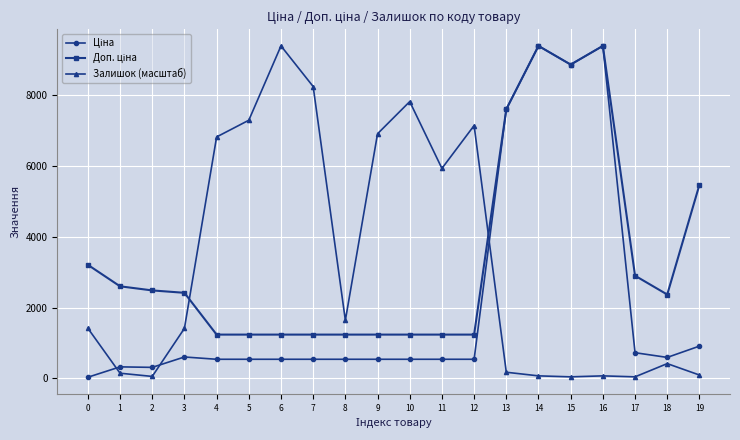

What is the total value across all series at 3?

4429.3